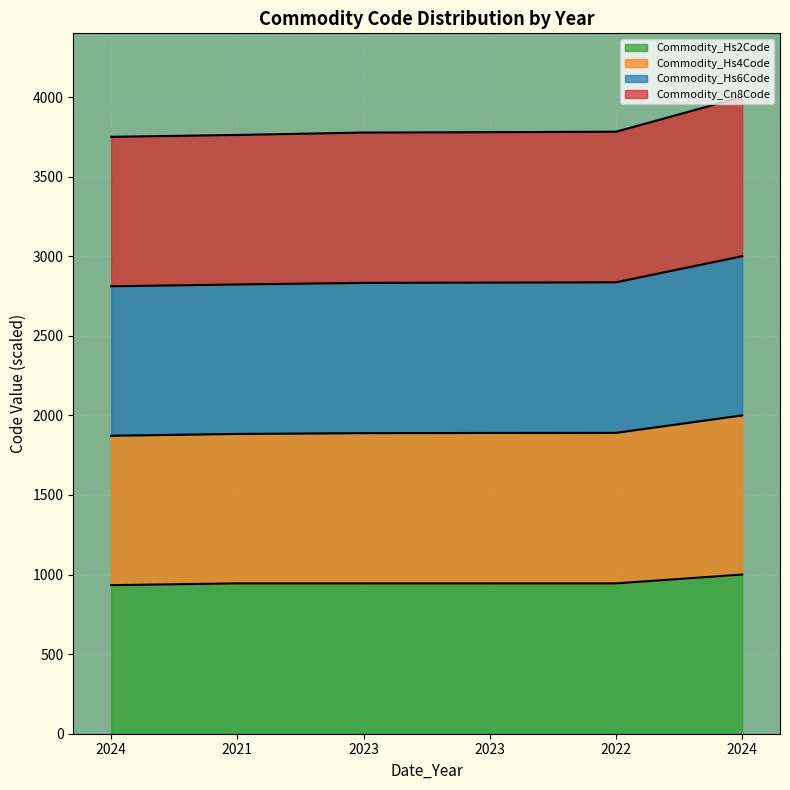

True or false: Commodity_Hs4Code has more than 1 interior local peaks.

False